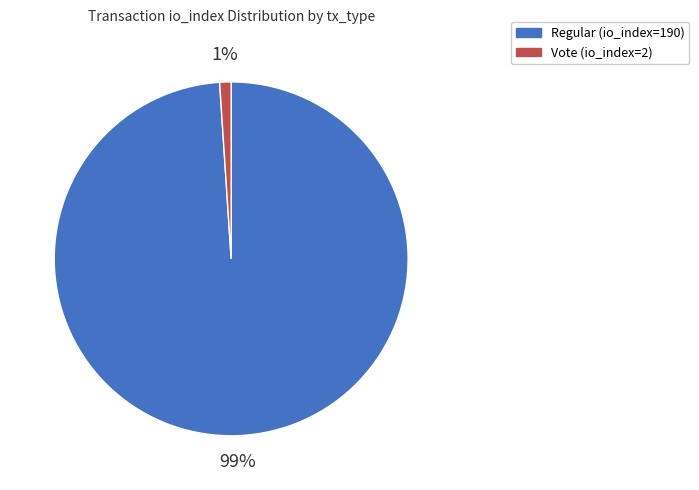

To the nearest percent, what portion does Regular (io_index=190) represent?

99%